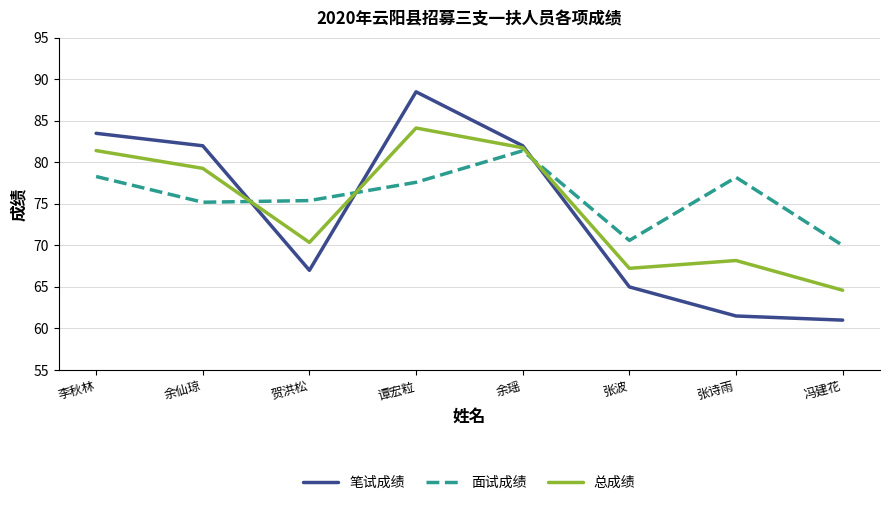

What position from the left is 张波?

6